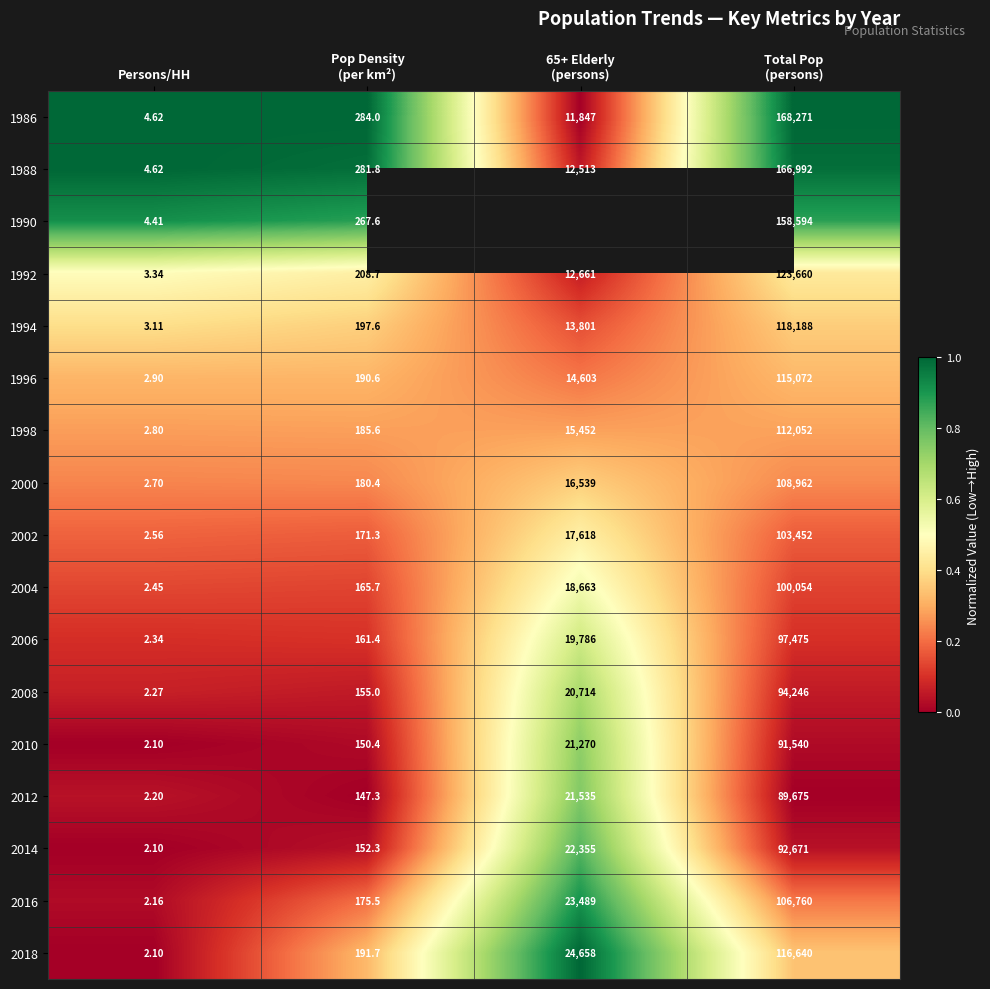

Count the number of data series in this chart.

17